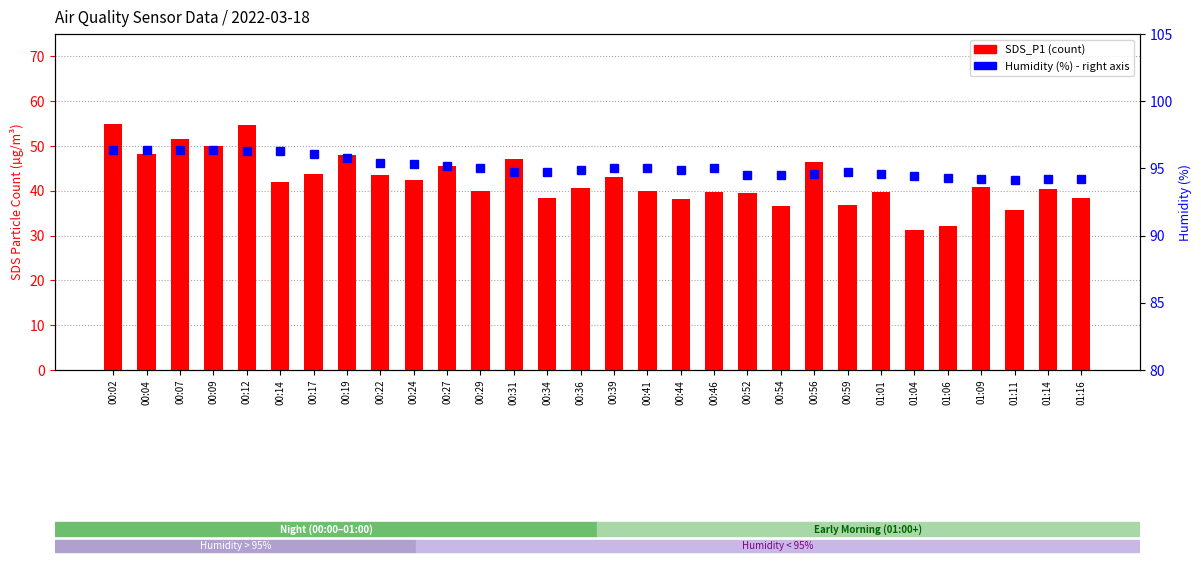

Where is Humidity nearest to the value 95?

00:29